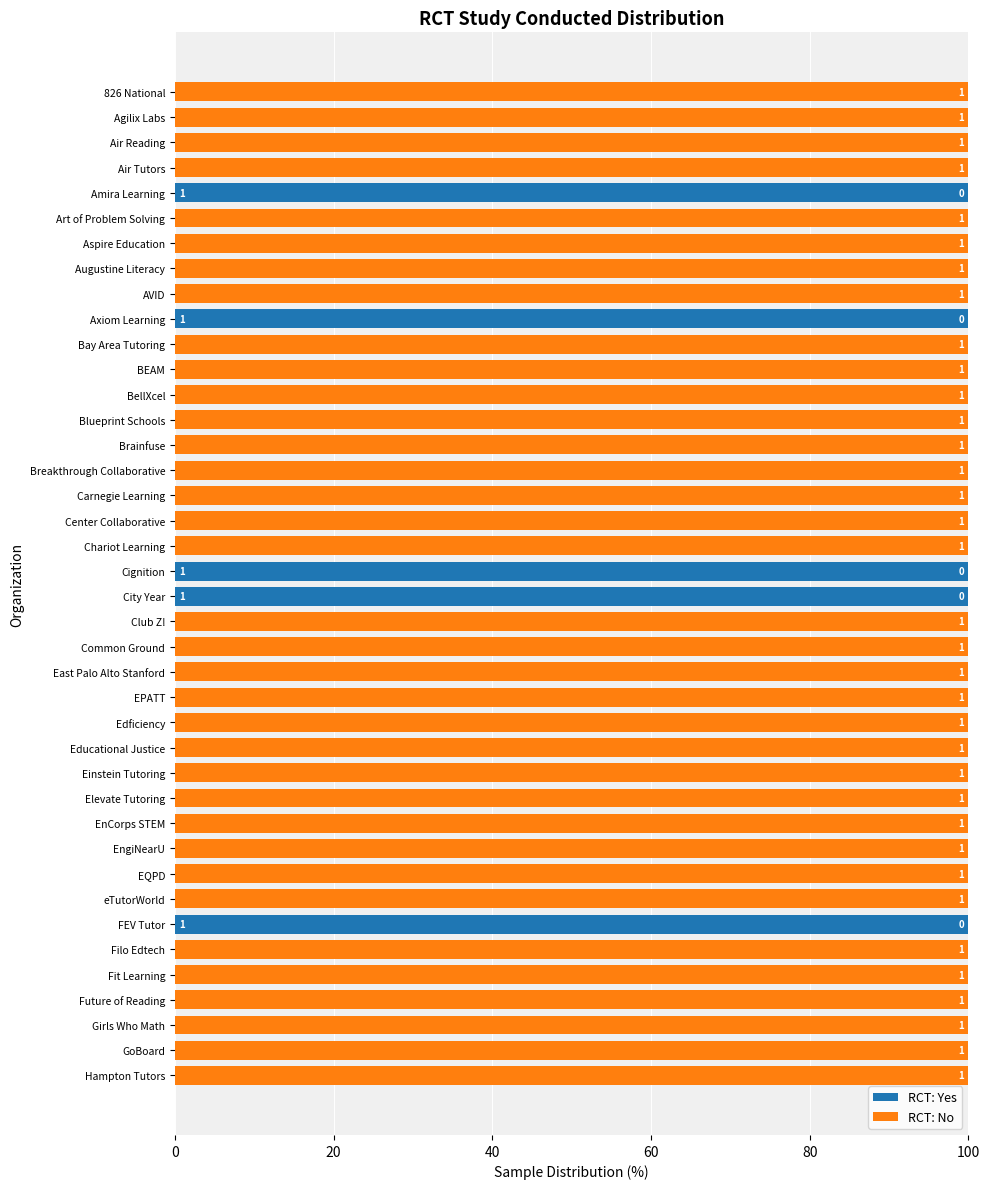

Rank the series by their average value, from highest to lowest.

RCT: No, RCT: Yes